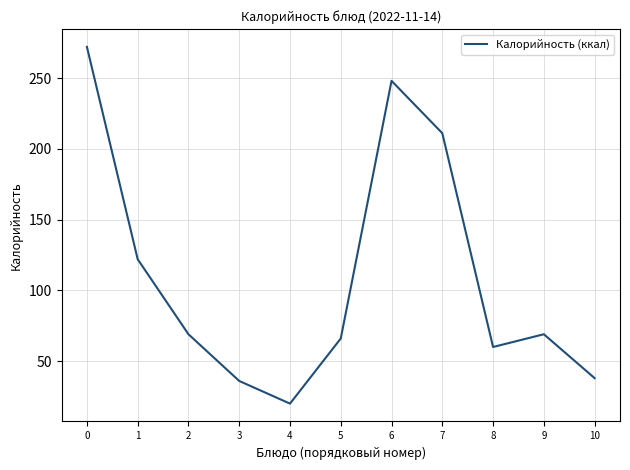

How many lines are shown in the chart?

1